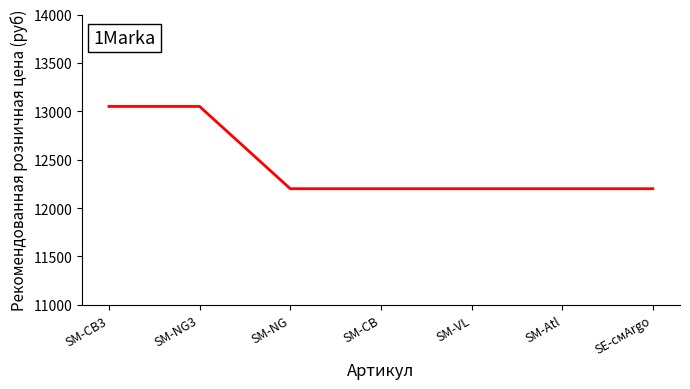

Does the chart display data point markers on the line(s)?

No